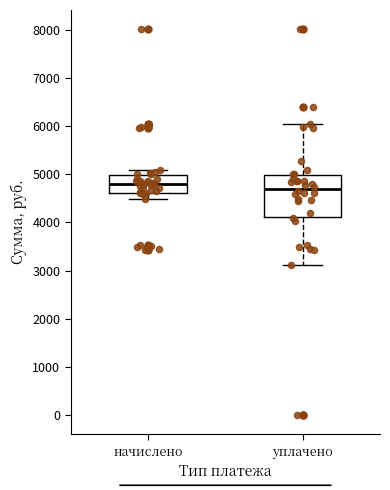

Reading left to right, transcribe this box plot: for each box, give where its median line is, the range the box spans, and where its two whiskers end, as read against the y-axis. The values are not printed on the chart, so give them approximately, as read against the axis.

начислено: median 4800, box 4600 to 5000, whiskers 4500 to 5100
уплачено: median 4700, box 4100 to 5000, whiskers 3100 to 6000